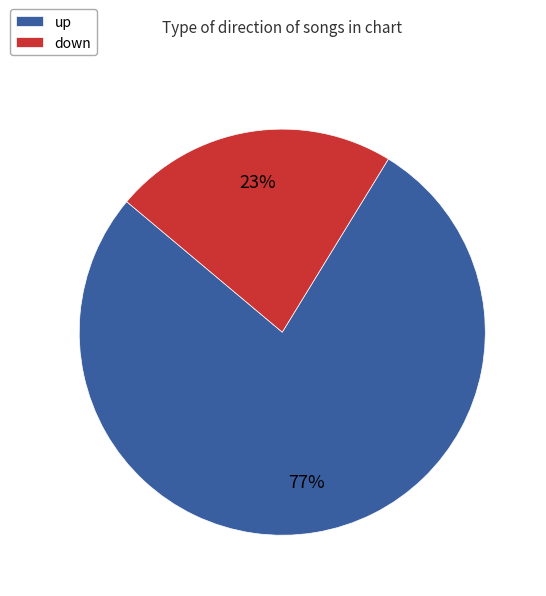

Which category accounts for the majority?

up